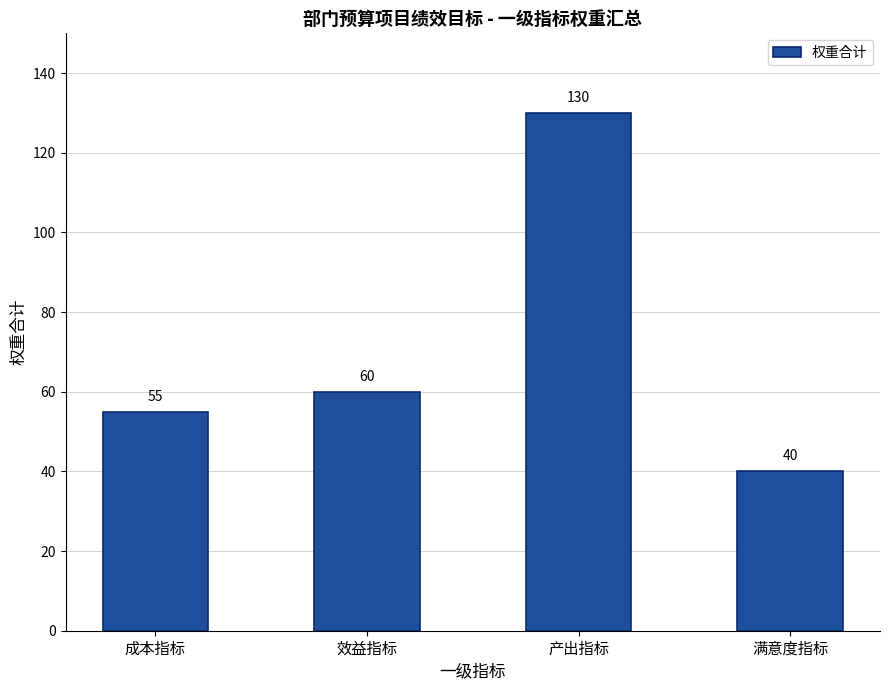

Where is the data nearest to the value 85?

效益指标